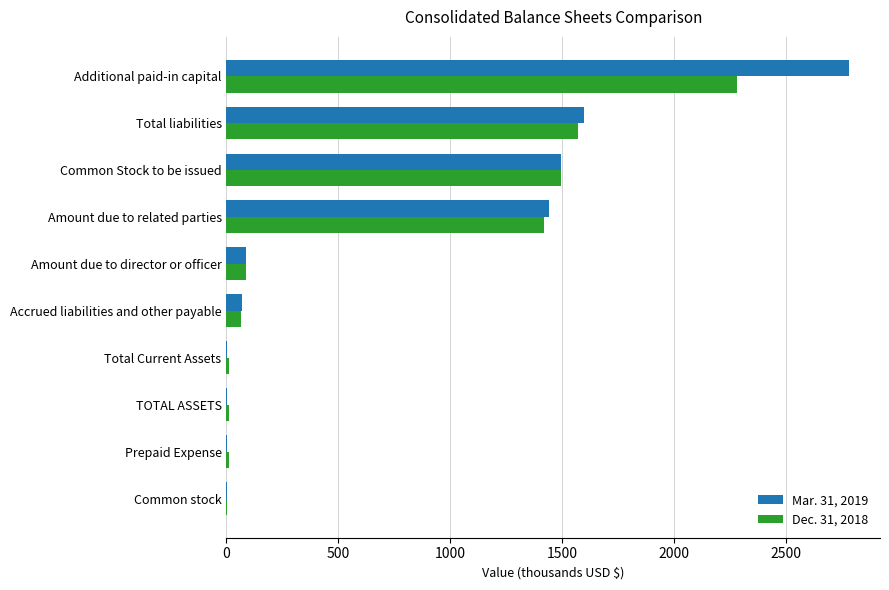

The Mar. 31, 2019 series shows 869.0 at Total liabilities. True or false?

False